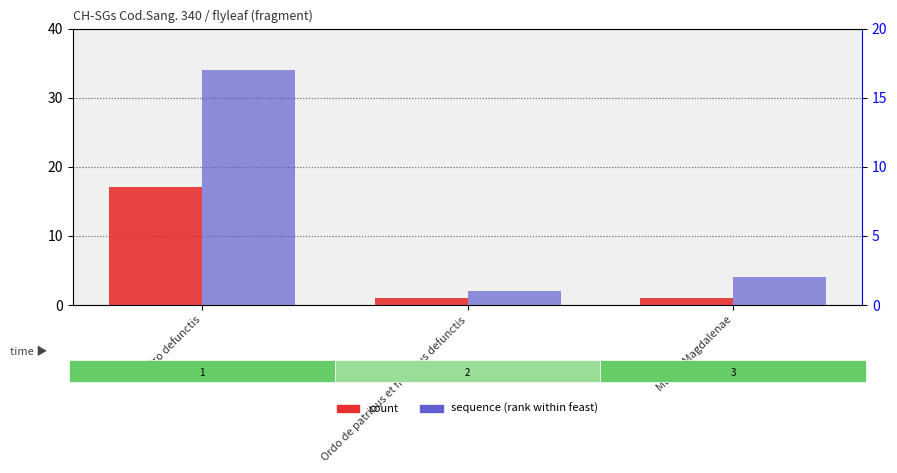

Reading left to right, what are all the values shown in this chart?

count: Pro defunctis=17	Ordo de patribus et fratribus defunctis=1	Mariae Magdalenae=1
sequence: Pro defunctis=17	Ordo de patribus et fratribus defunctis=1	Mariae Magdalenae=2